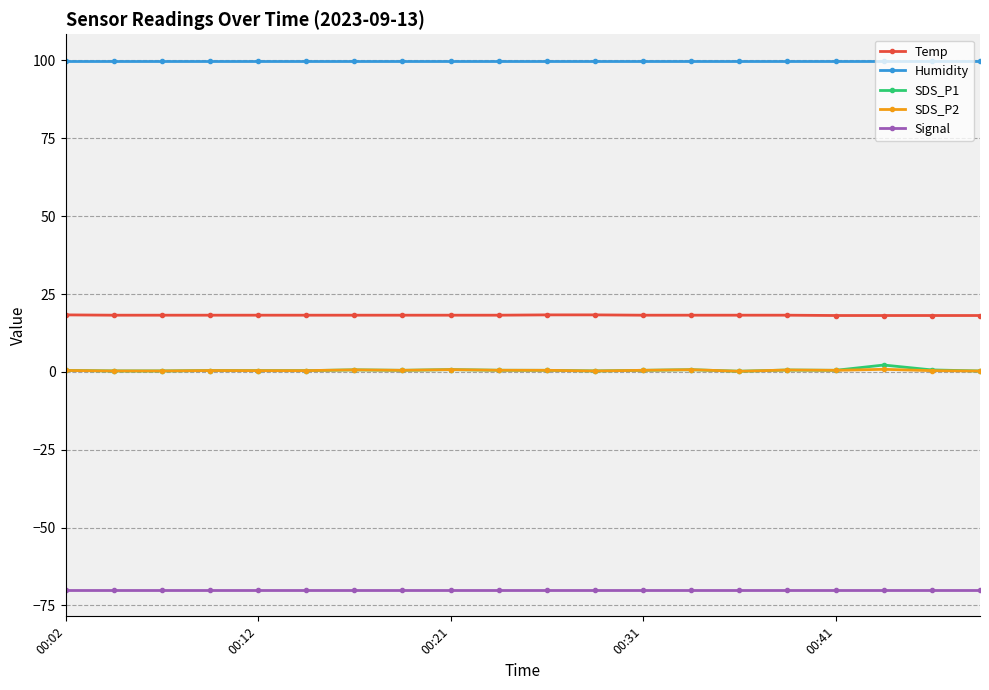

What is the greatest value displayed?

99.9